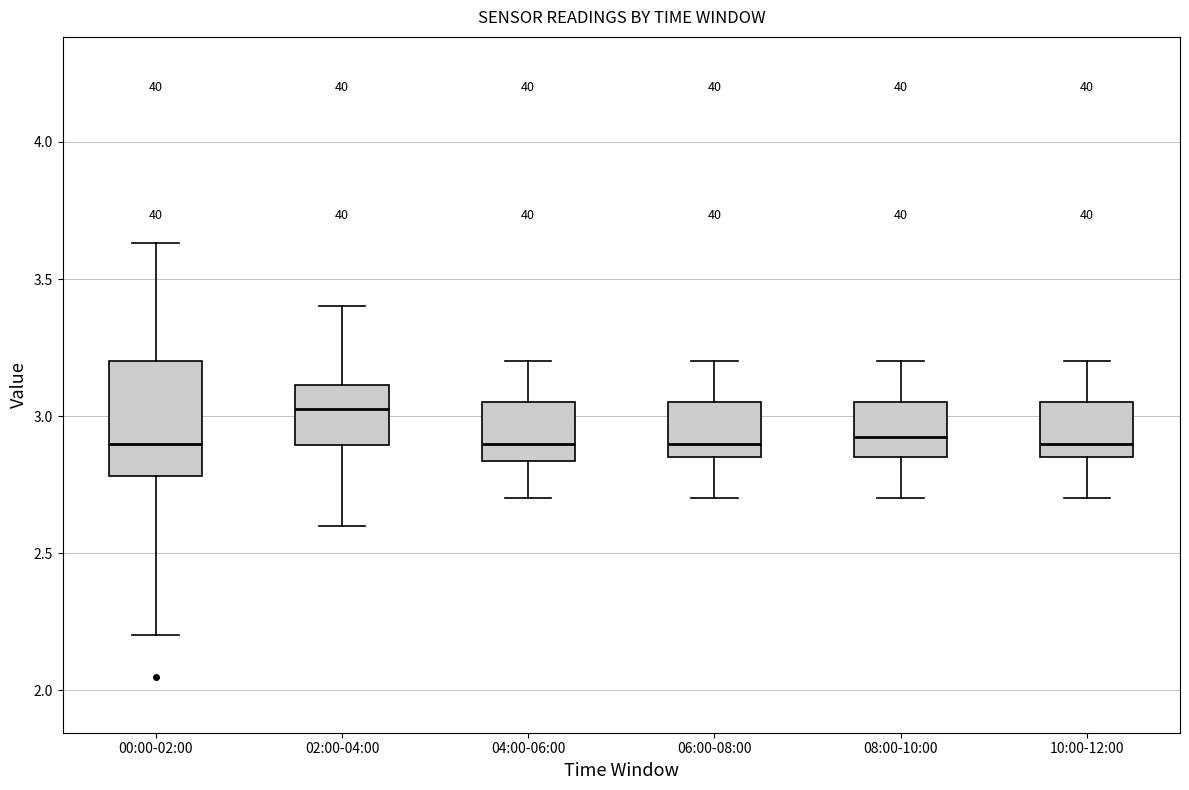

Where is the lower edge of the box for 00:00-02:00 on the y-axis? The values are not printed on the chart, so give them approximately, as read against the axis.

2.80